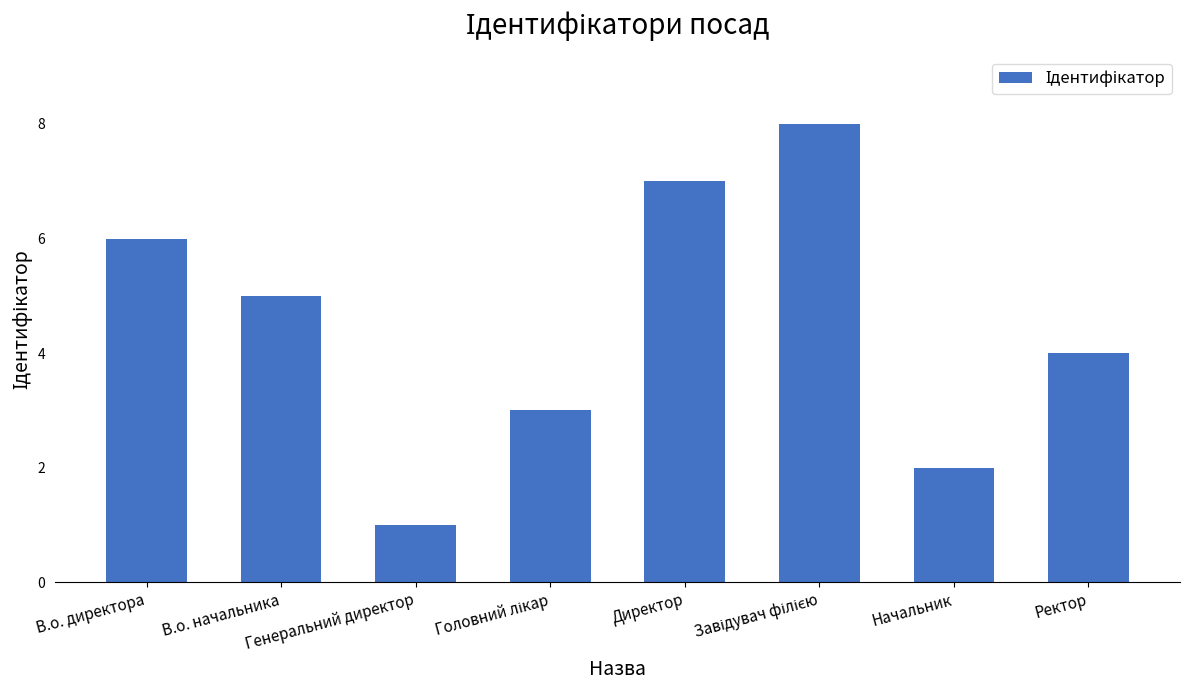

What is the greatest value displayed?

8